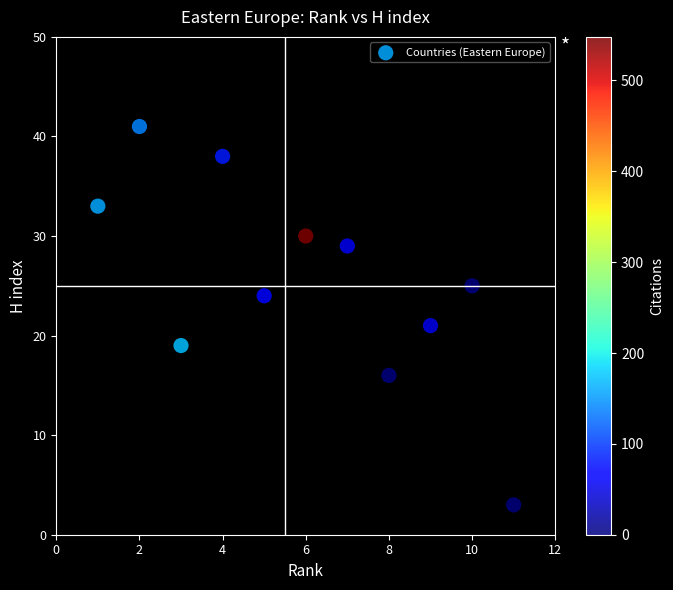

What Y value in the scatter plot is closest to 22?

21